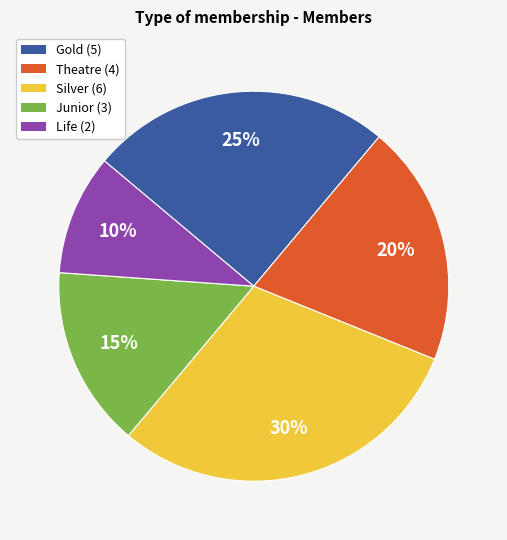

Rank the categories by value from lowest to highest.

Life, Junior, Theatre, Gold, Silver